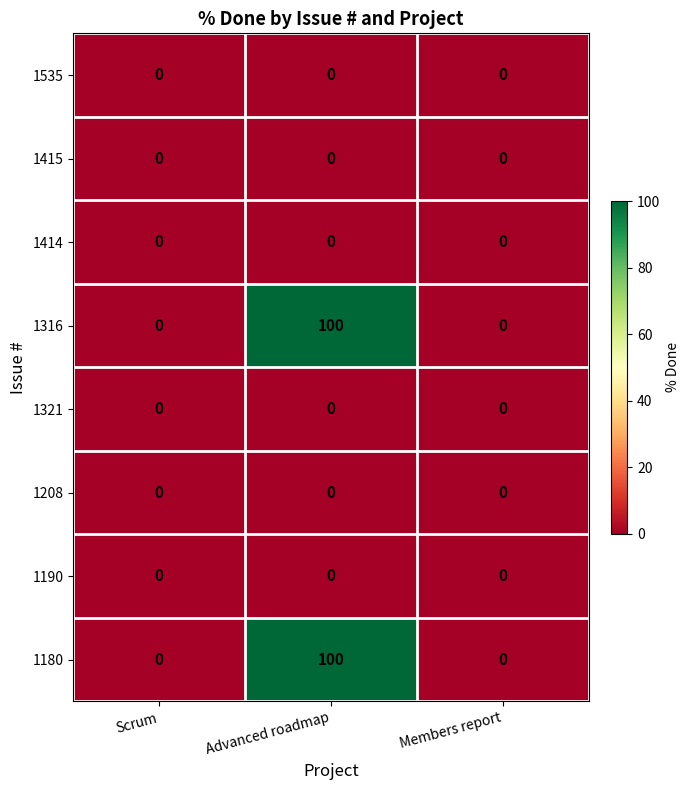

What is the maximum value shown in the chart?

100